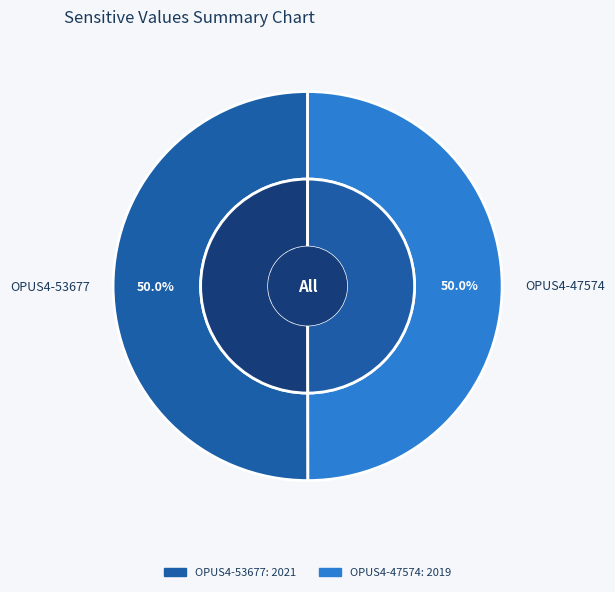

To the nearest percent, what portion does OPUS4-47574 represent?

50%